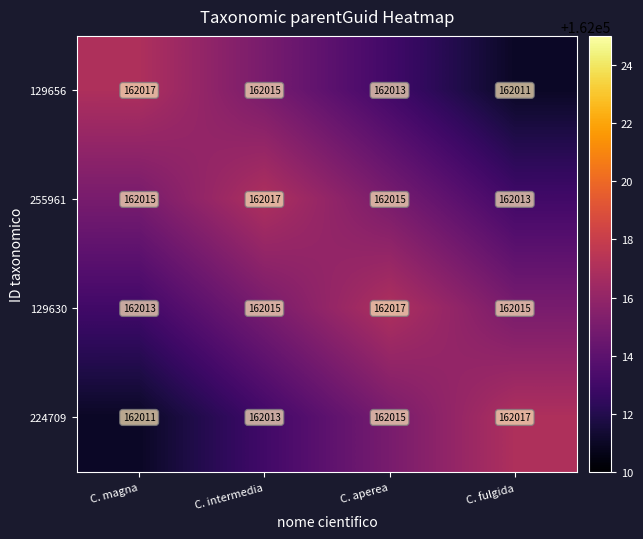

What value does the 129656 series have at C. magna?

162017